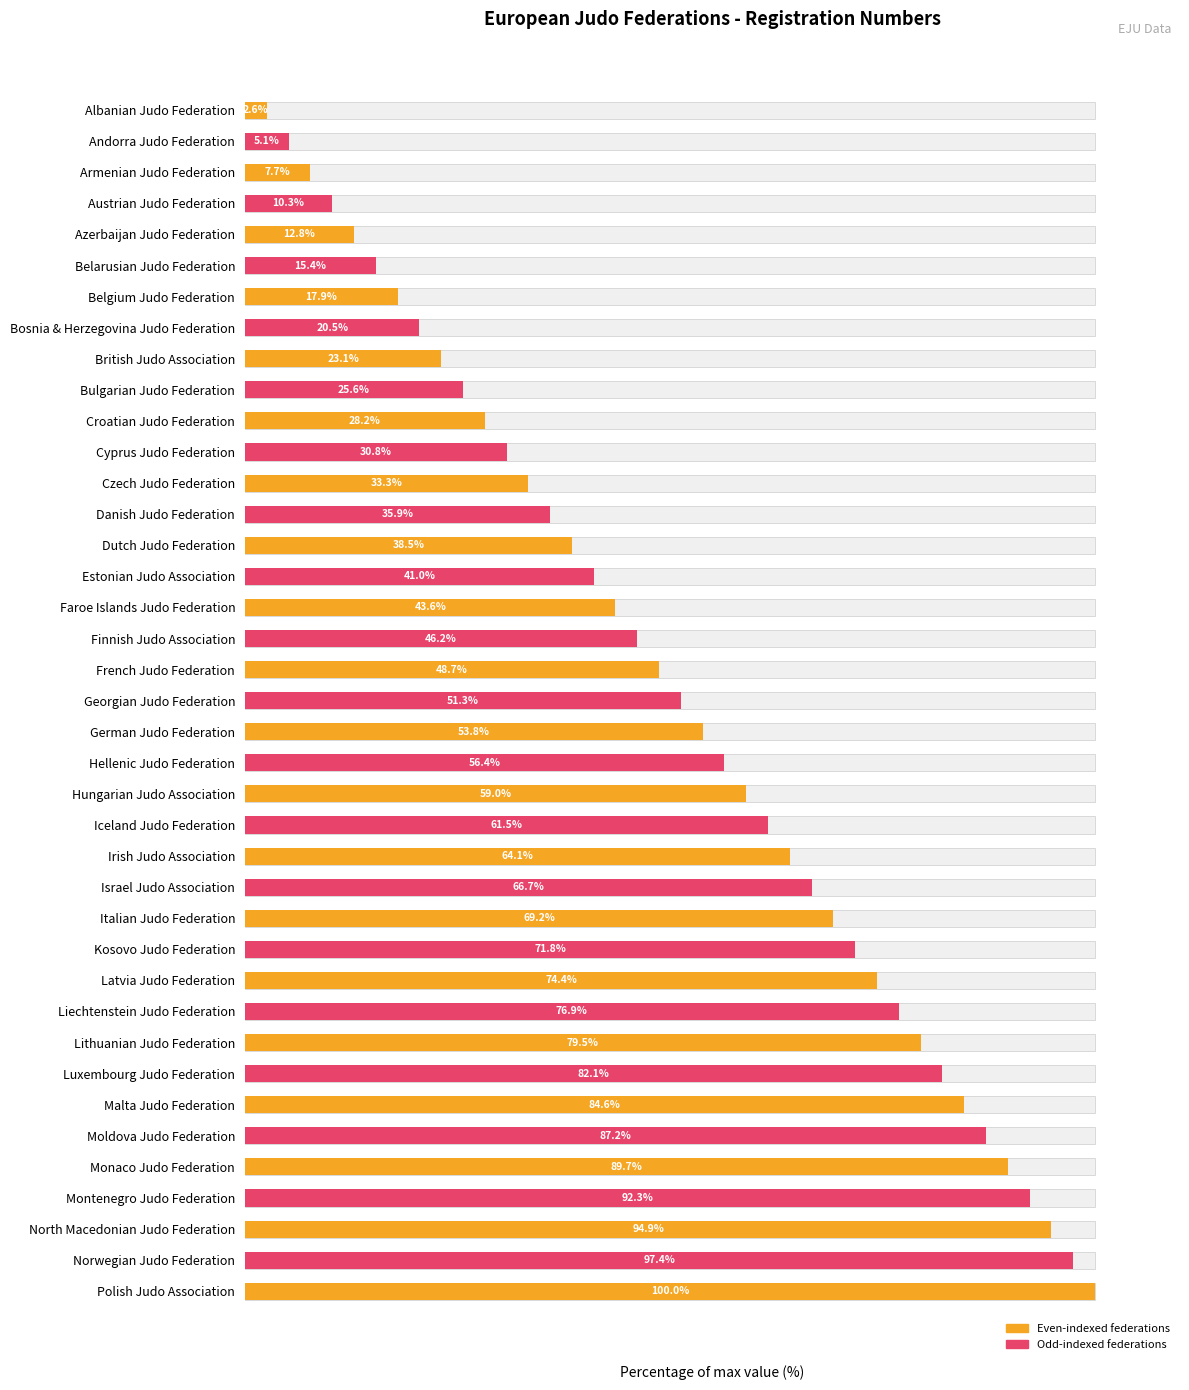

What is the sum of the values at Andorra Judo Federation and Albanian Judo Federation?

7.7